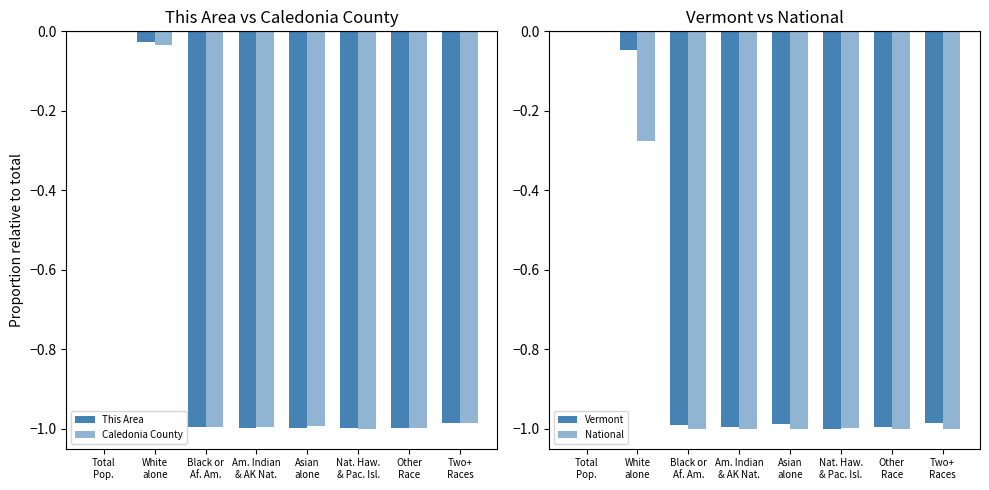

How many groups of bars are there?

8